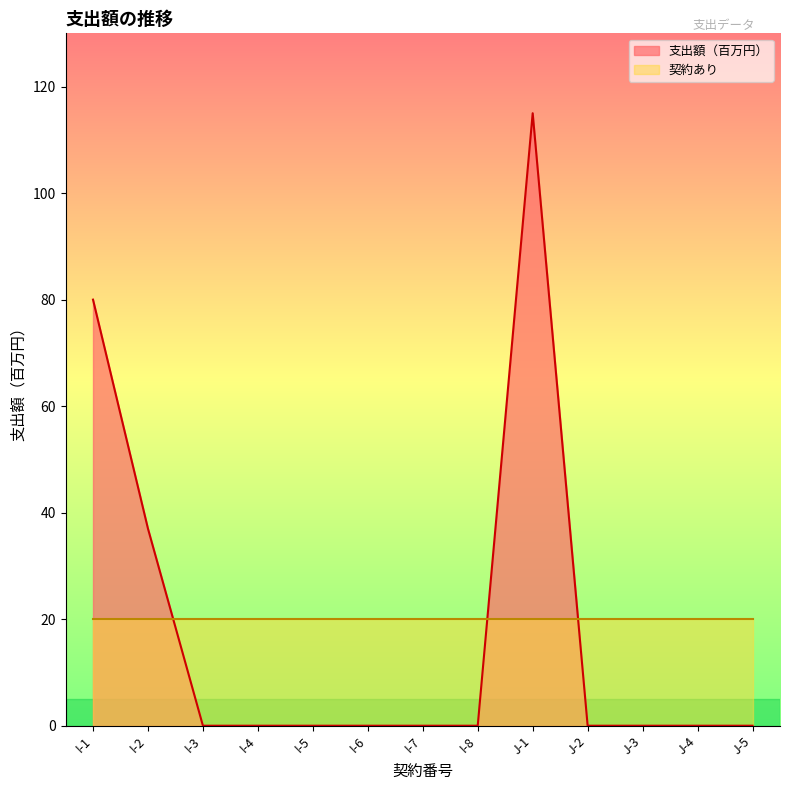

What is the difference between the maximum and minimum values?

115